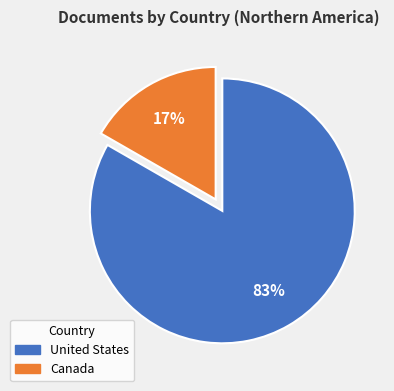

Rank the categories by value from highest to lowest.

United States, Canada